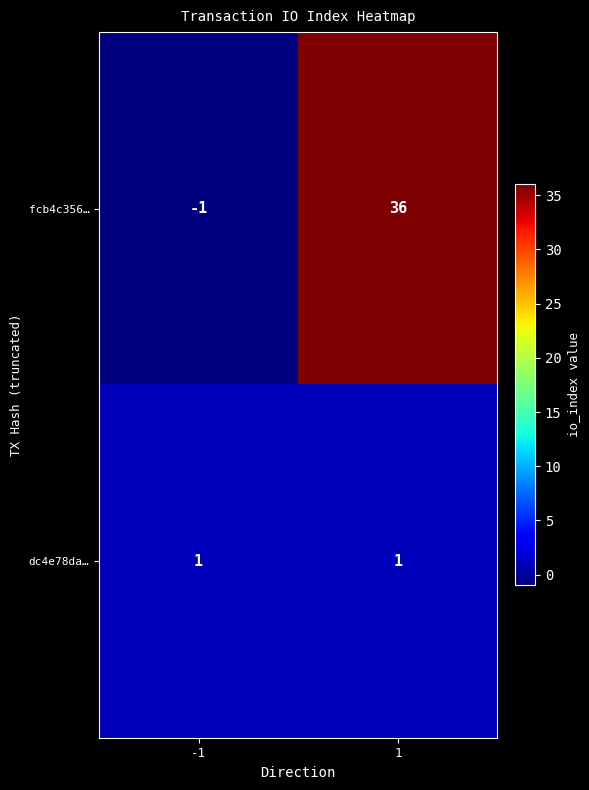

How many positive values does the fcb4c356… series have?

1